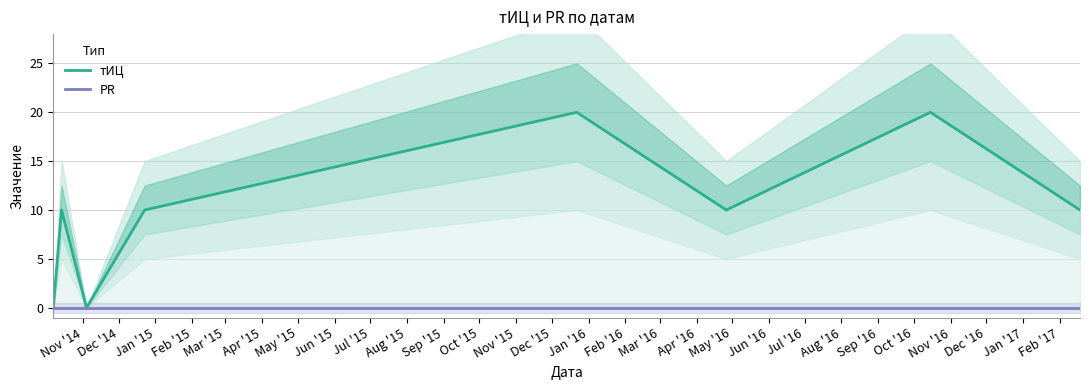

Reading right to left, transcribe all the data shown in this chart.

тИЦ: 10	20	10	20	10	0	10	0
PR: 0	0	0	0	0	0	0	0